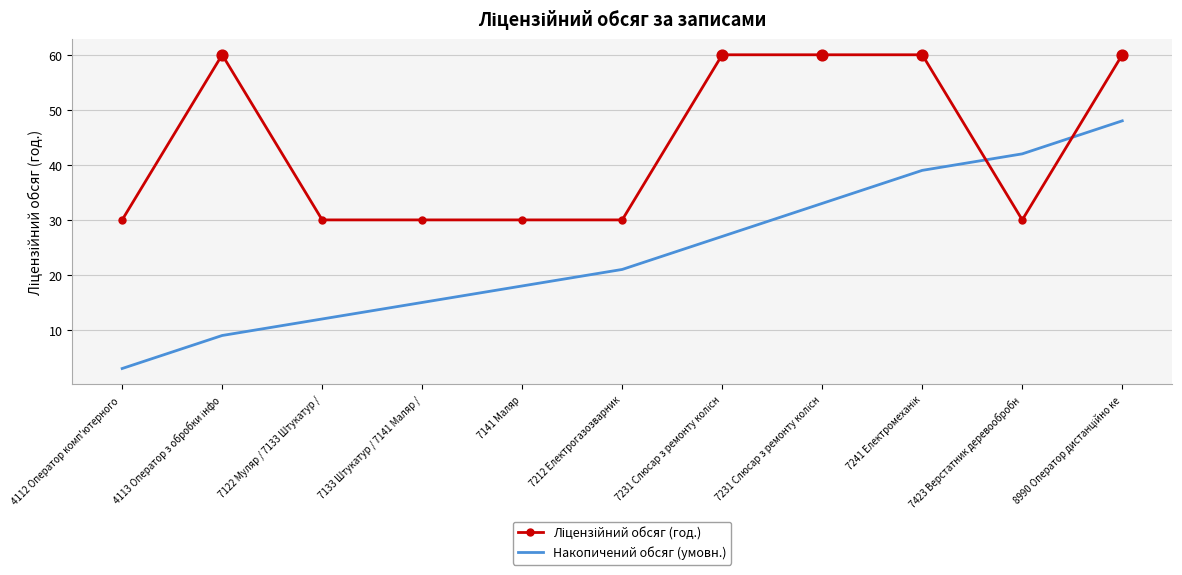

At how many categories does at least one series exceed 49?

5